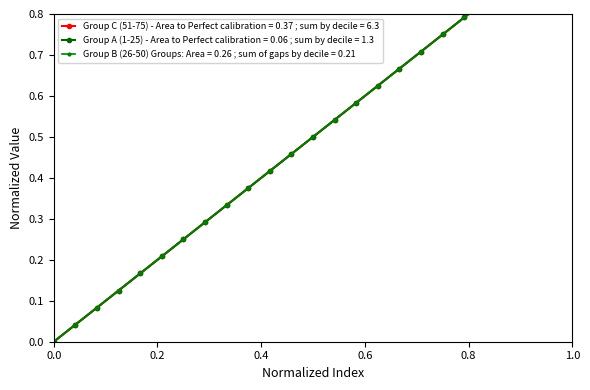

What is the difference between the maximum and minimum values in the Group A (1-25) series?

1.0